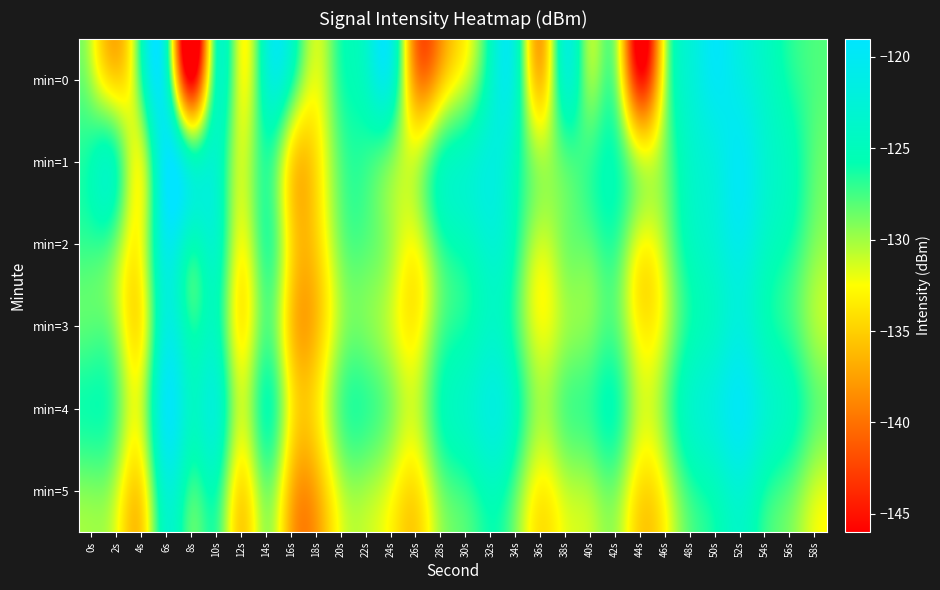

Which series has the largest total across all categories?

min=4